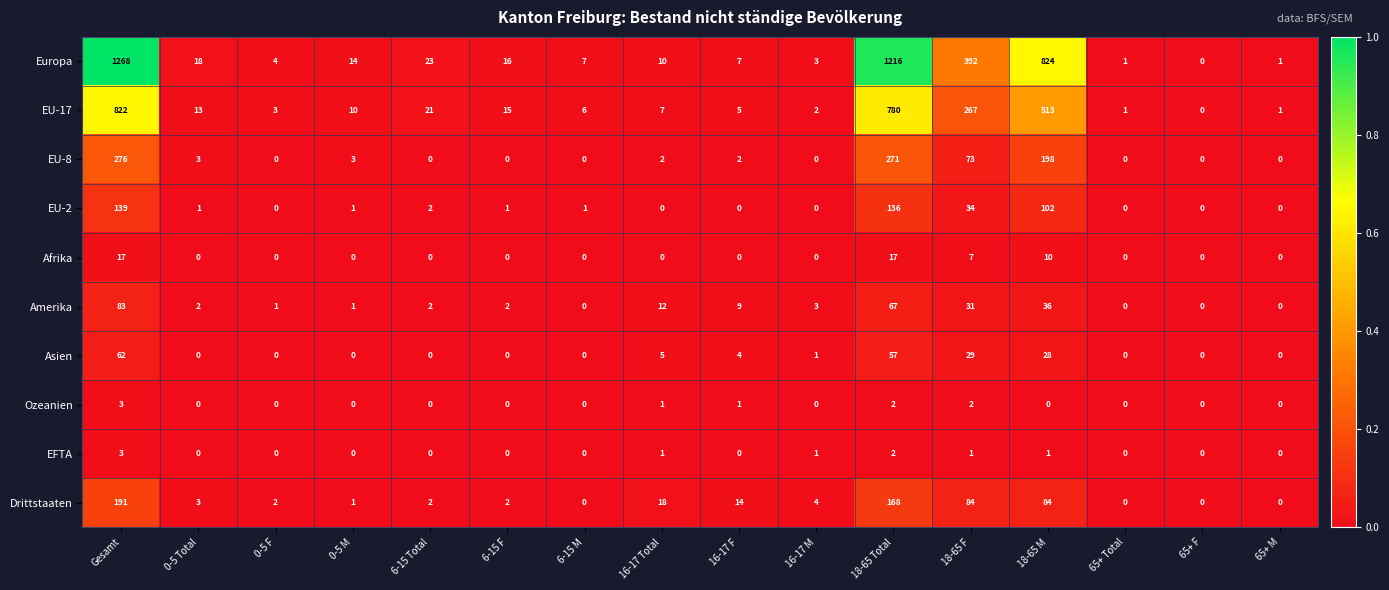

The value of EU-17 at Gesamt is 1459. True or false?

False